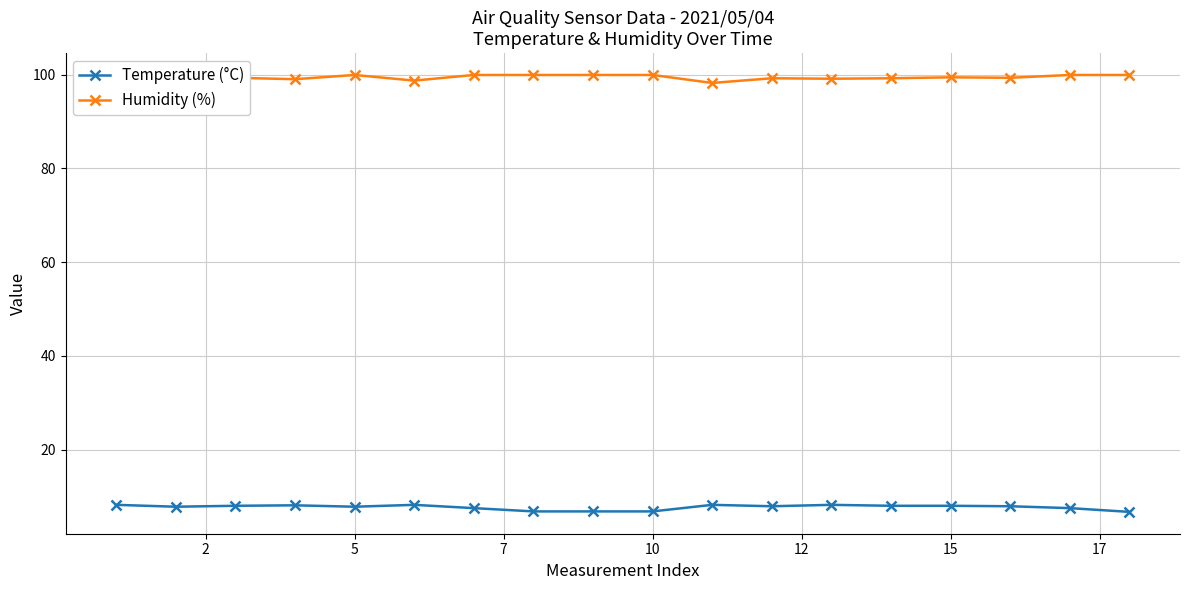

What is the highest value of the Temperature (°C) series?

8.2